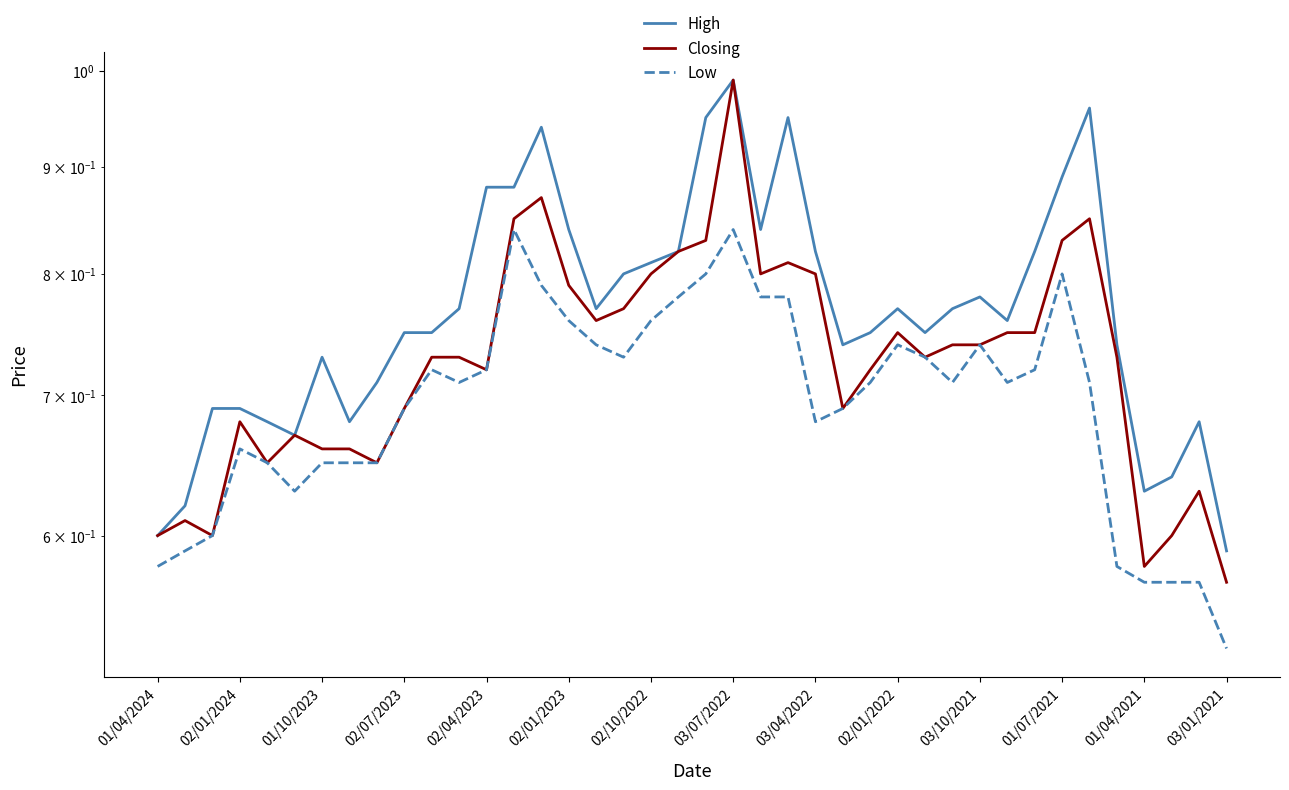

Which series has the largest range (max minus min)?

Closing